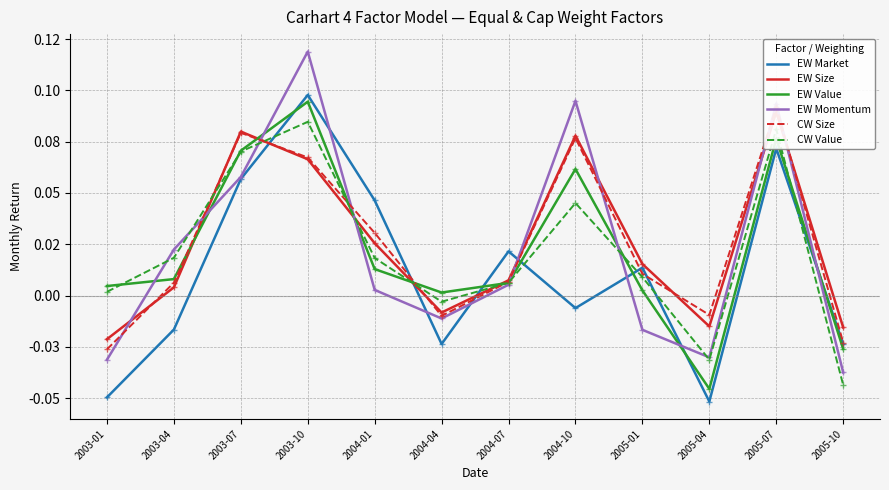

Is it true that EW Market equals 0.1 at 2003-10?

False